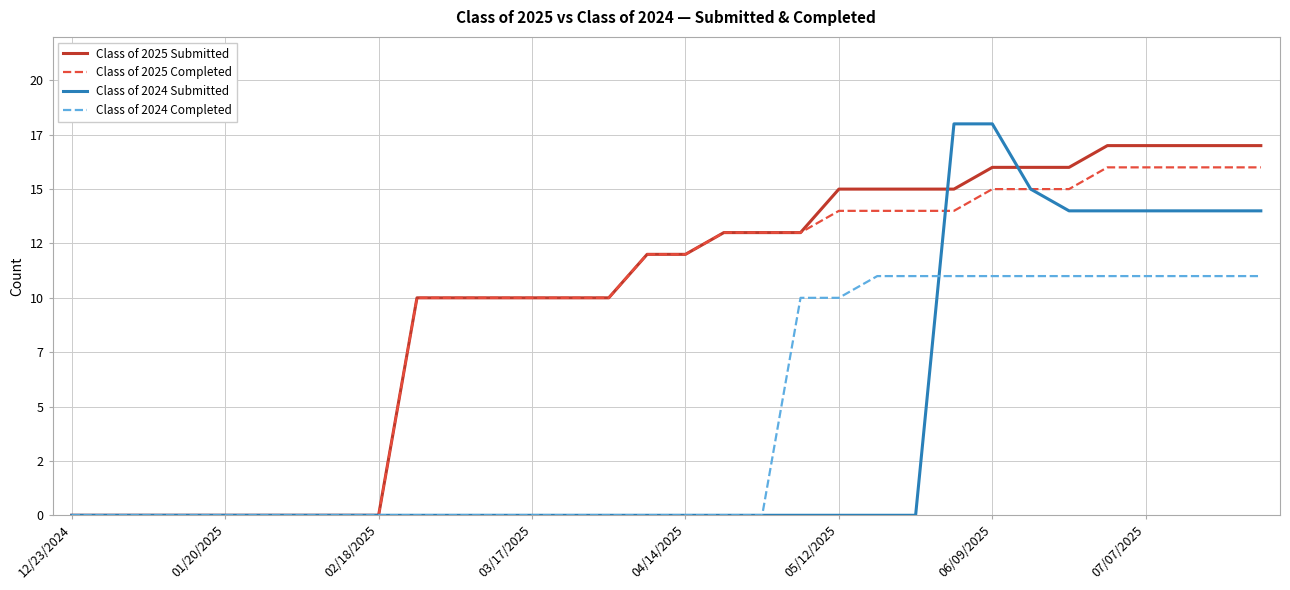

At which category does the chart reach its minimum across all series?

12/23/2024